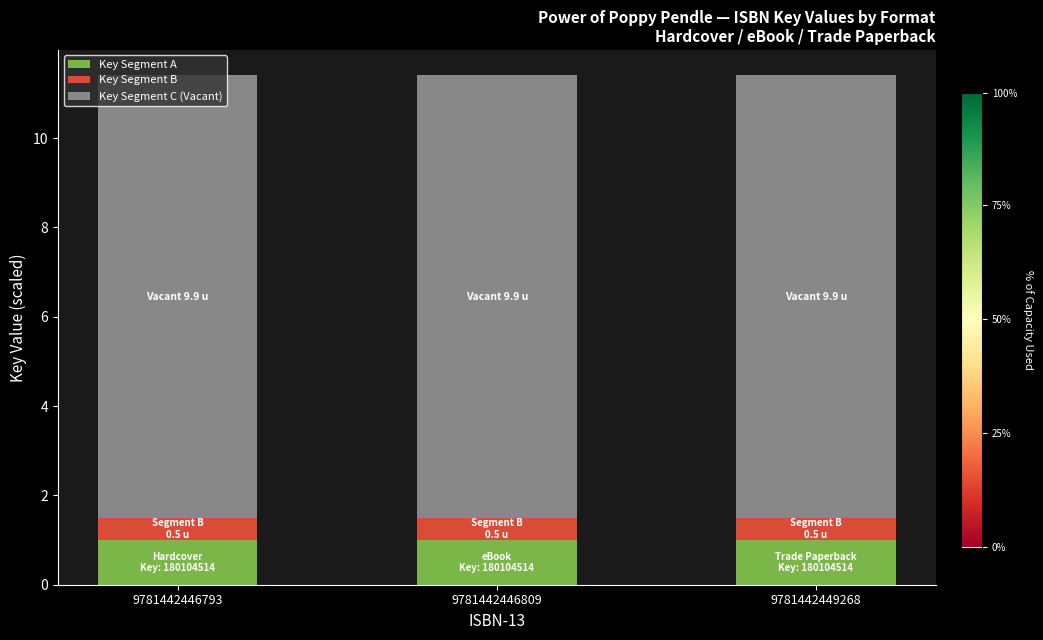

What is the lowest value of the Key Segment A series?

1.0